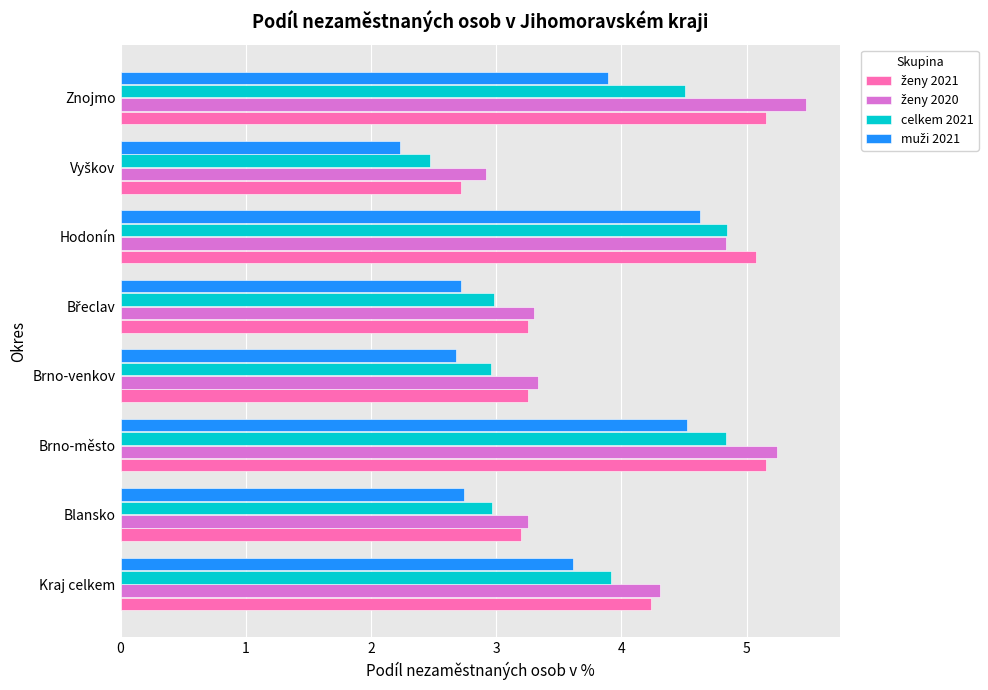

What is the sum of all celkem 2021 values?

29.5